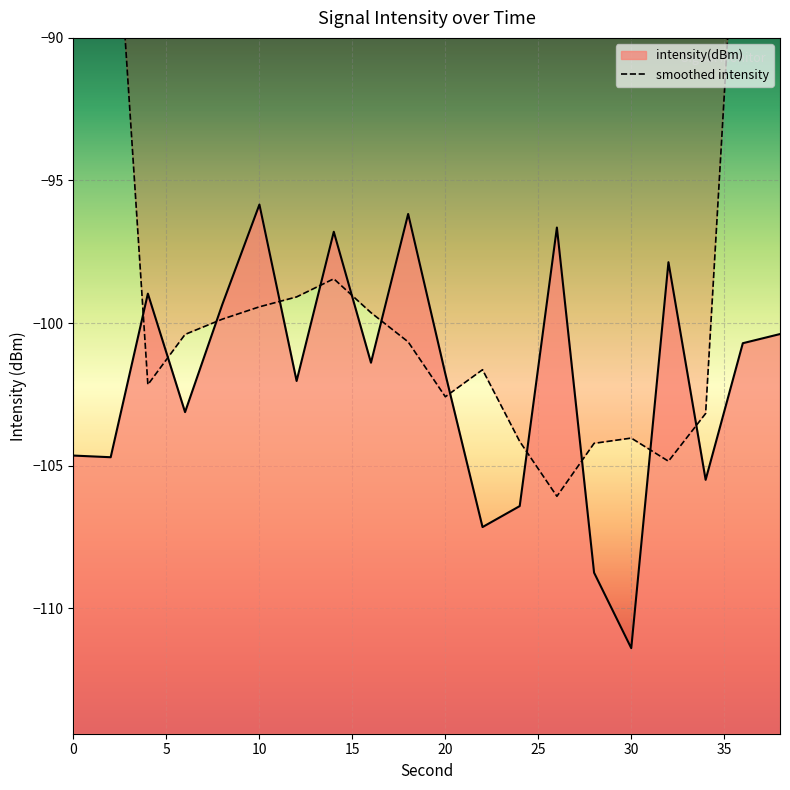

At which category does the data reach its first local peak?

4